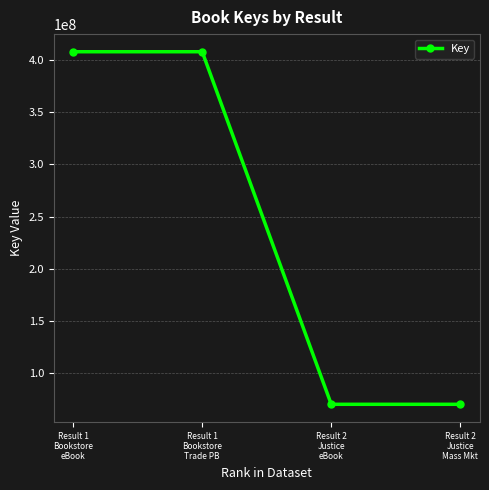

What is the smallest value displayed?

69582230